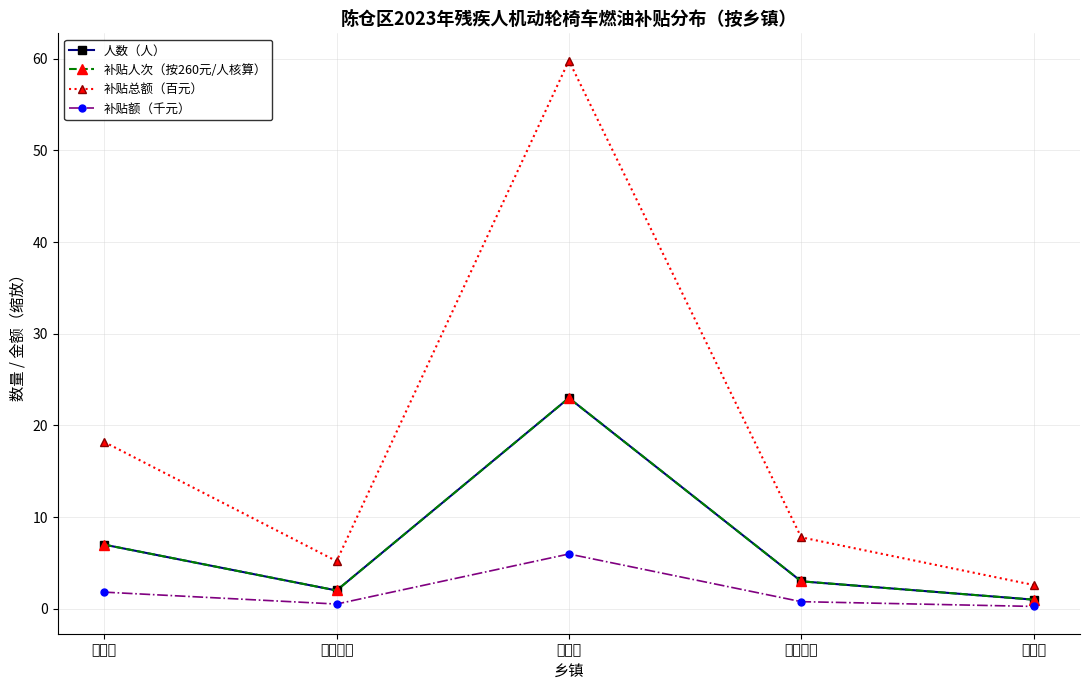

Reading left to right, extract all data points from this chart.

人数（人）: 赤沙镇=7.0	凤阁岭镇=2.0	香泉镇=23.0	虢镇街办=3.0	周原镇=1.0
补贴人次（按260元/人核算）: 赤沙镇=7.0	凤阁岭镇=2.0	香泉镇=23.0	虢镇街办=3.0	周原镇=1.0
补贴总额（百元）: 赤沙镇=18.2	凤阁岭镇=5.2	香泉镇=59.8	虢镇街办=7.8	周原镇=2.6
补贴额（千元）: 赤沙镇=1.8	凤阁岭镇=0.5	香泉镇=6.0	虢镇街办=0.8	周原镇=0.3